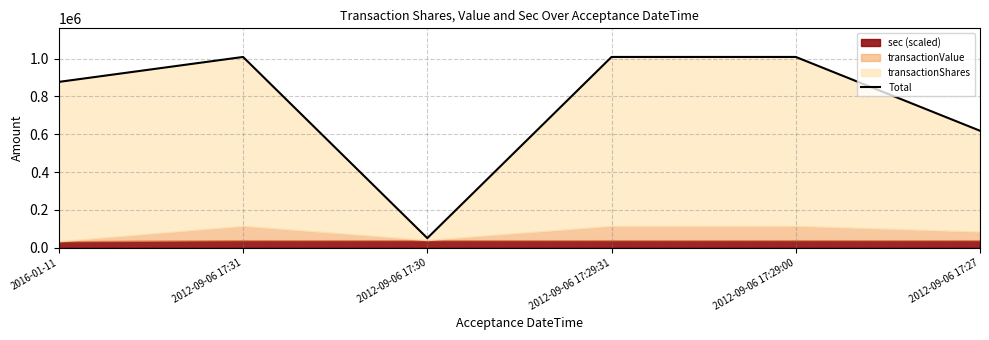

Rank the categories by value from lowest to highest.

2012-09-06 17:30, 2012-09-06 17:27, 2016-01-11, 2012-09-06 17:31, 2012-09-06 17:29:31, 2012-09-06 17:29:00